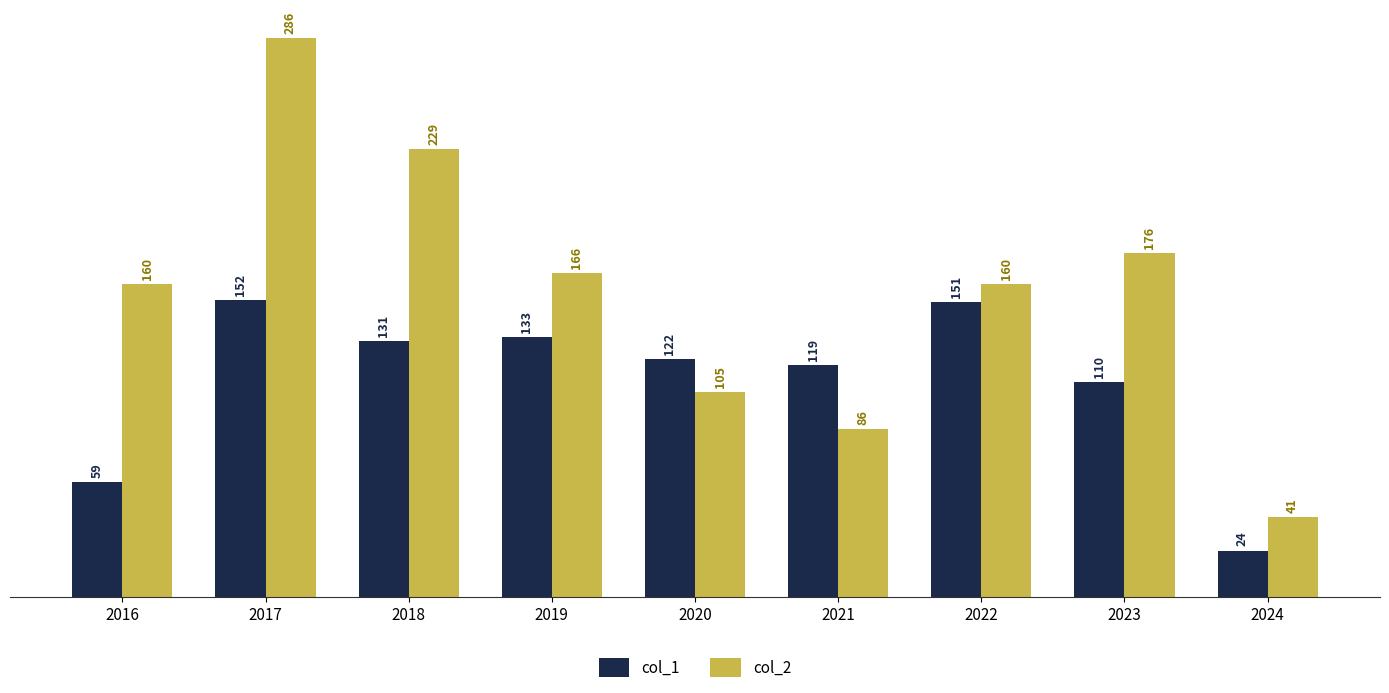

Which category has the highest value across all series?

2017